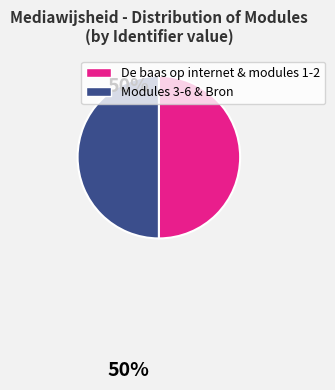

How many slices are in this pie chart?

2